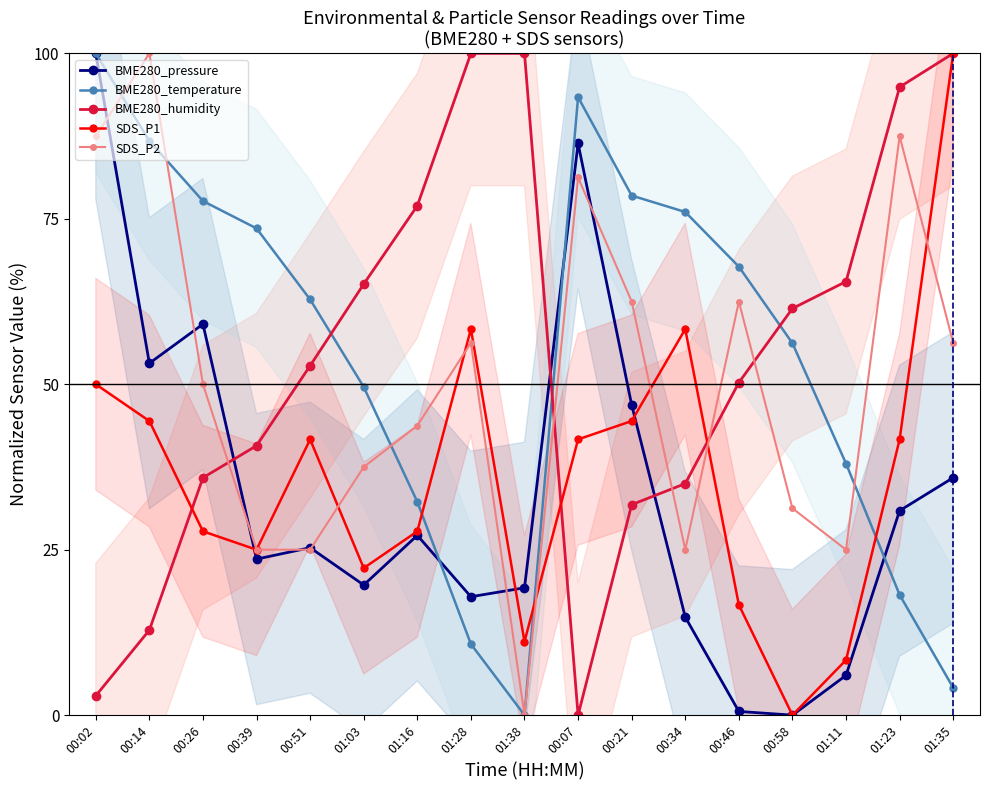

True or false: SDS_P2 has a value of 52.2 at 01:23.

False